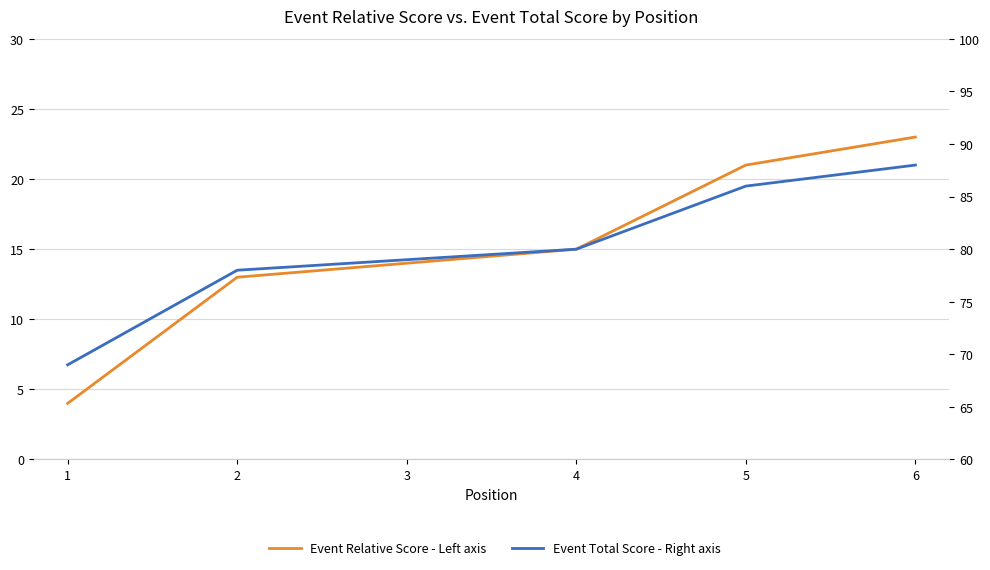

Reading right to left, extract all data points from this chart.

Event Relative Score - Left axis: 6=23	5=21	4=15	3=14	2=13	1=4
Event Total Score - Right axis: 6=88	5=86	4=80	3=79	2=78	1=69